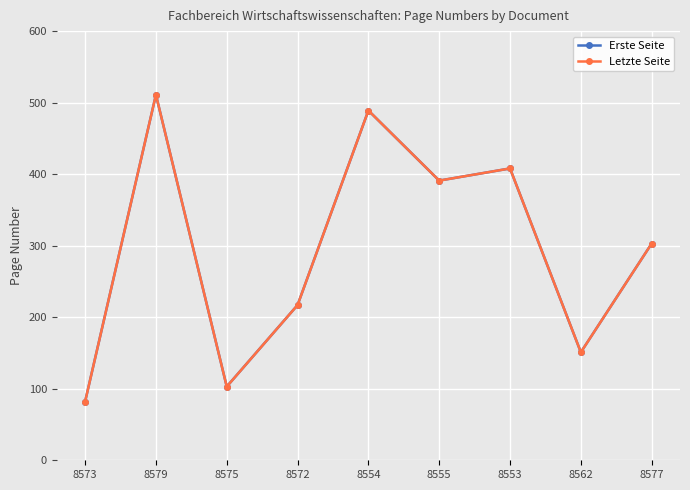

Rank the series at 8573 from lowest to highest value.

Erste Seite, Letzte Seite